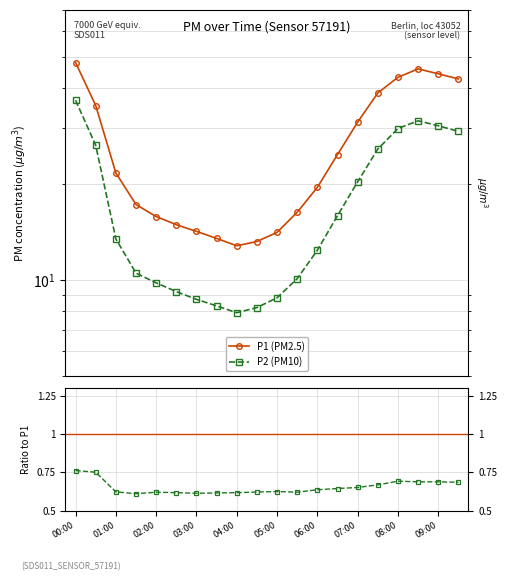

True or false: P2 and P1 cross at least once.

False